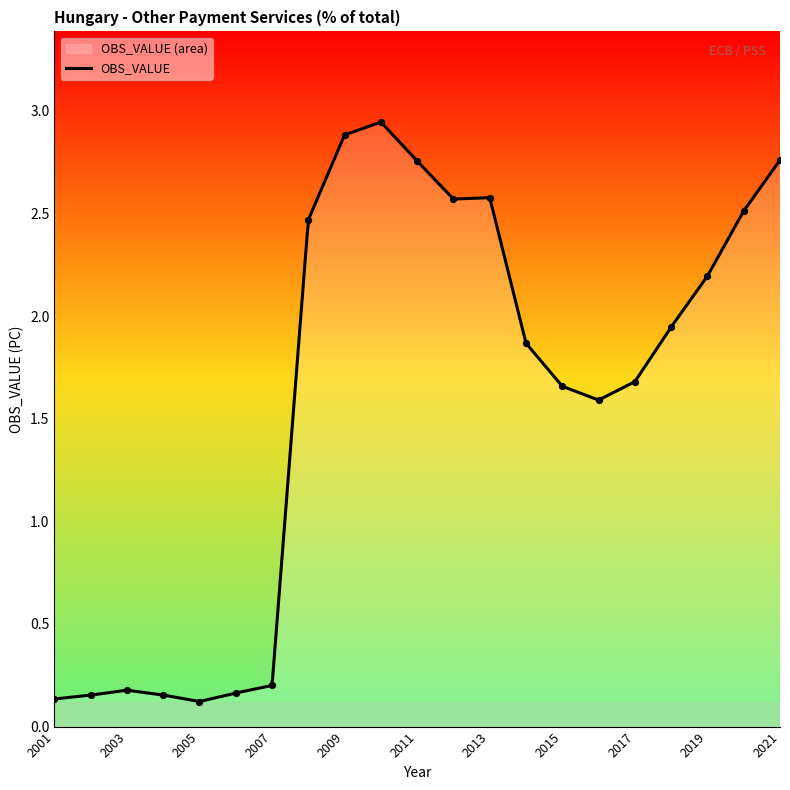

Approximately how many times larger is the value at 2004 compared to 2020?

0.1